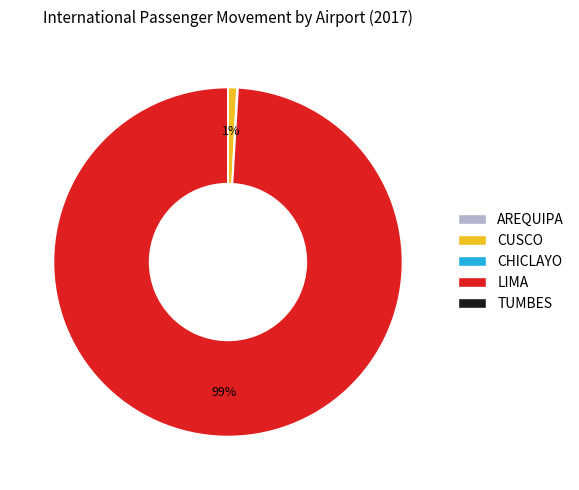

The LIMA slice represents 99% of the pie. True or false?

True